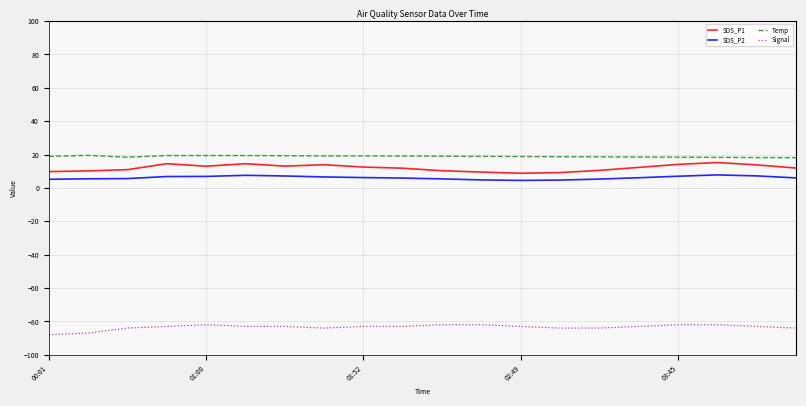

What is the difference between the maximum and minimum values in the SDS_P1 series?

6.4